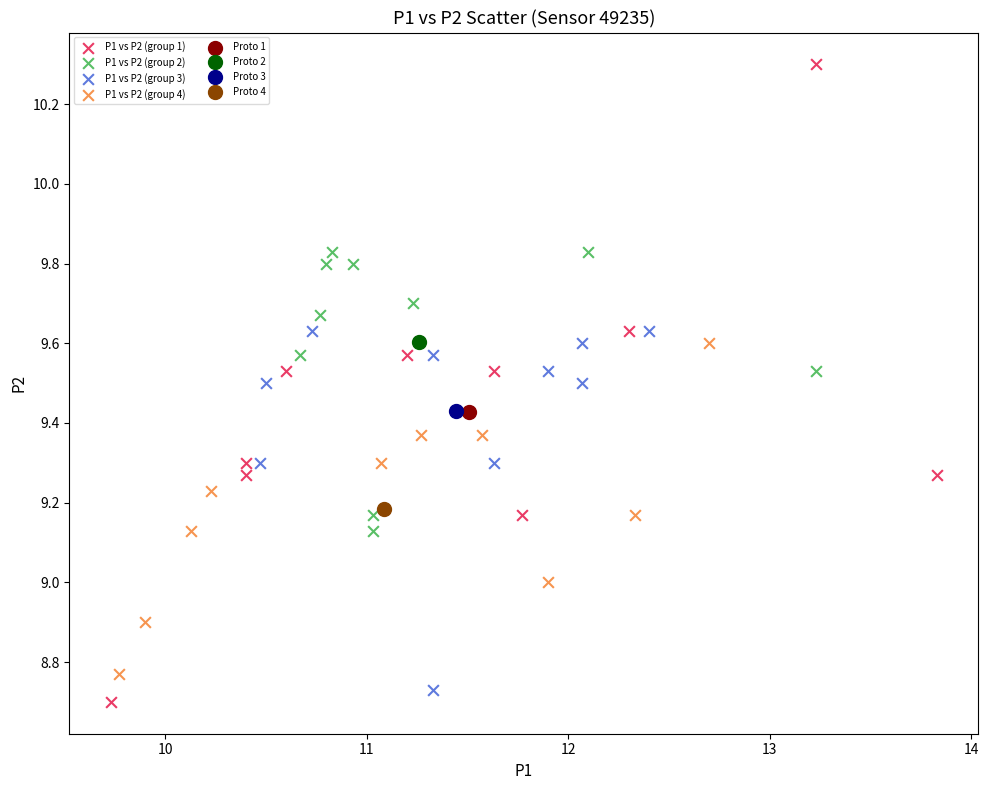

Which series reaches the minimum Y coordinate?

P1 vs P2 (group 1)